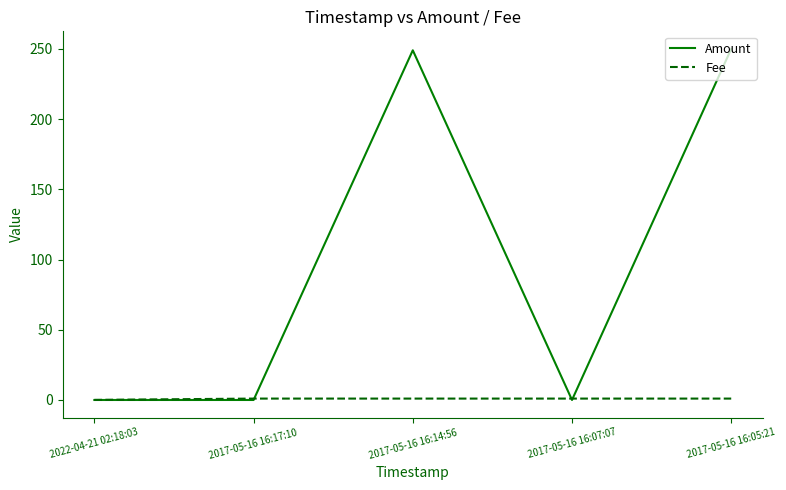

Which series has the widest spread of values?

Amount